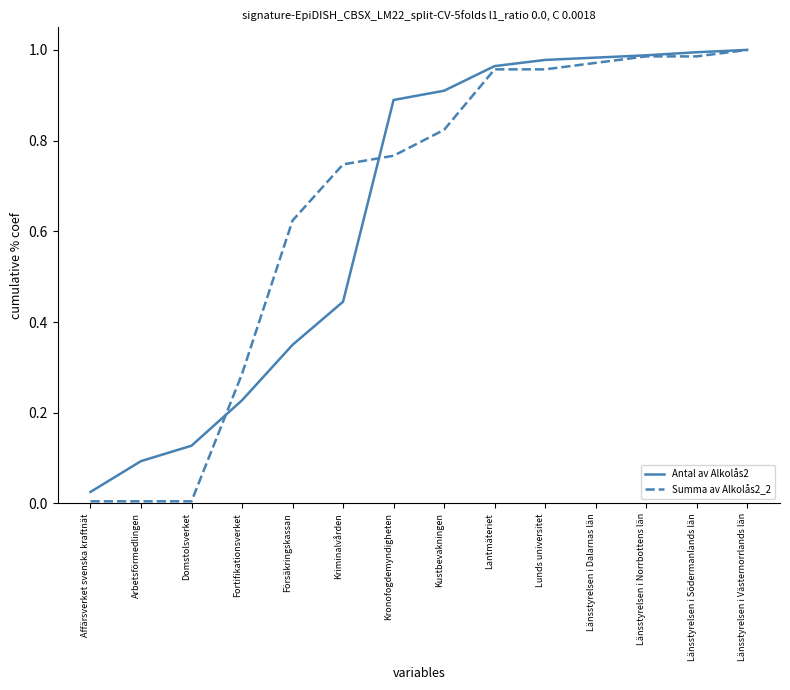

The value of Antal av Alkolås2 at Länsstyrelsen i Södermanlands län is 0.6. True or false?

False